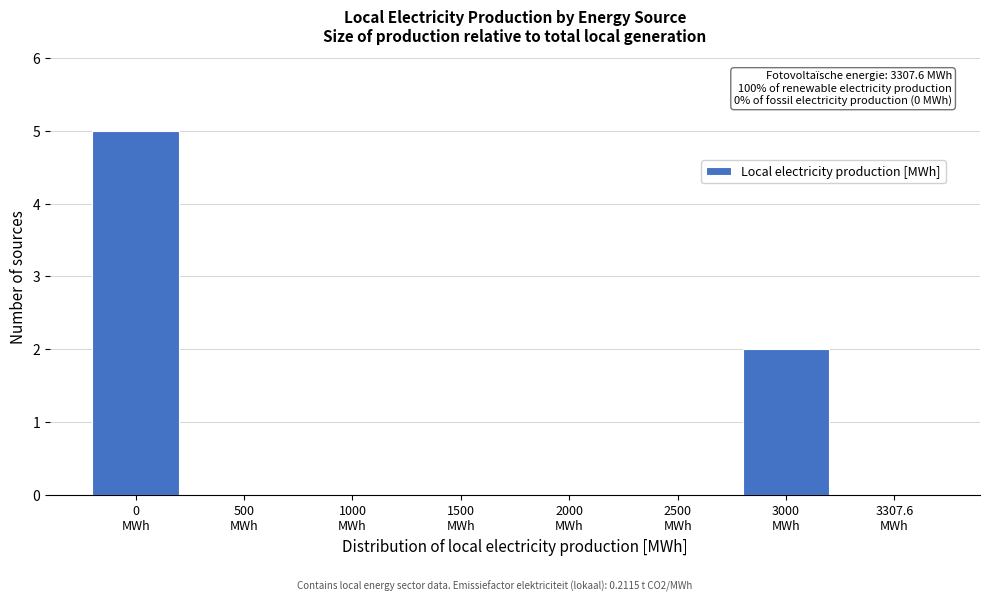

What is the greatest value displayed?

5